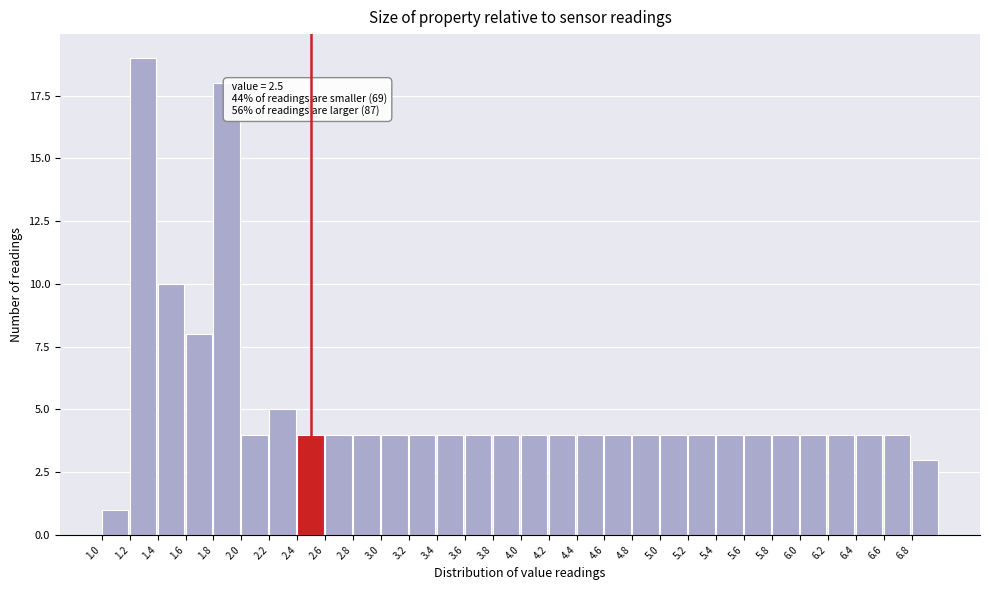

Over which range of the x-axis is the bar tallest?

1.2 to 1.4